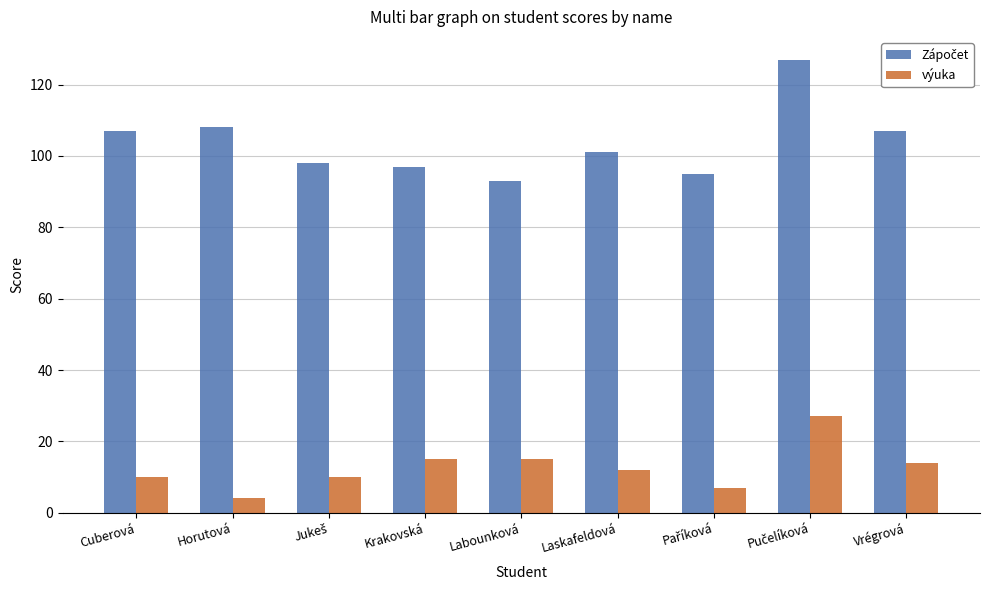

What is the highest value of the výuka series?

27